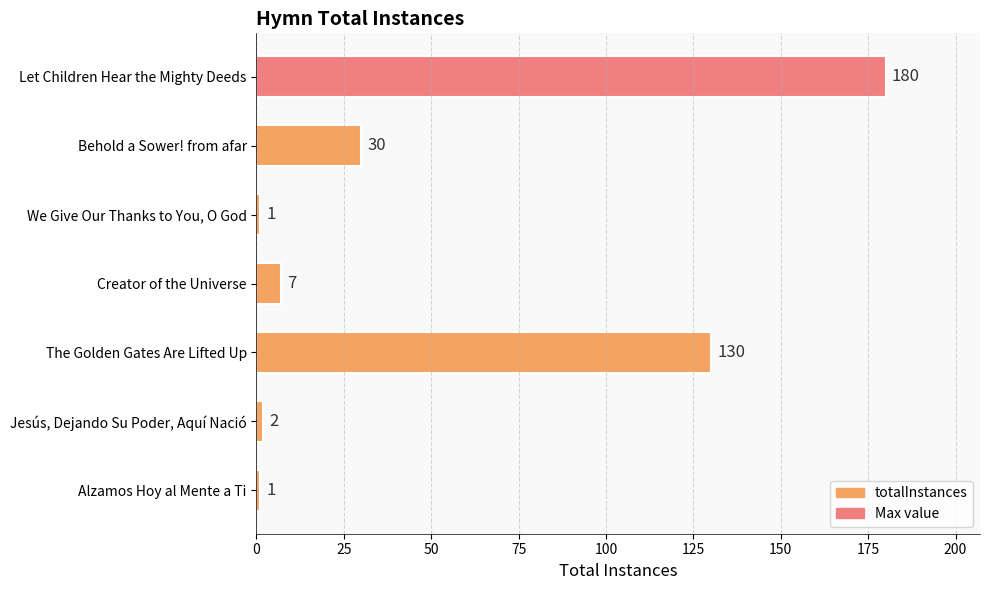

Which category has the highest value across all series?

Let Children Hear the Mighty Deeds